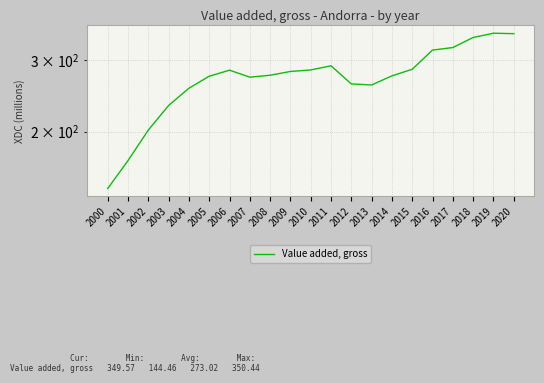

Rank the categories by value from highest to lowest.

2019, 2020, 2018, 2017, 2016, 2011, 2015, 2010, 2006, 2009, 2008, 2014, 2005, 2007, 2012, 2013, 2004, 2003, 2002, 2001, 2000